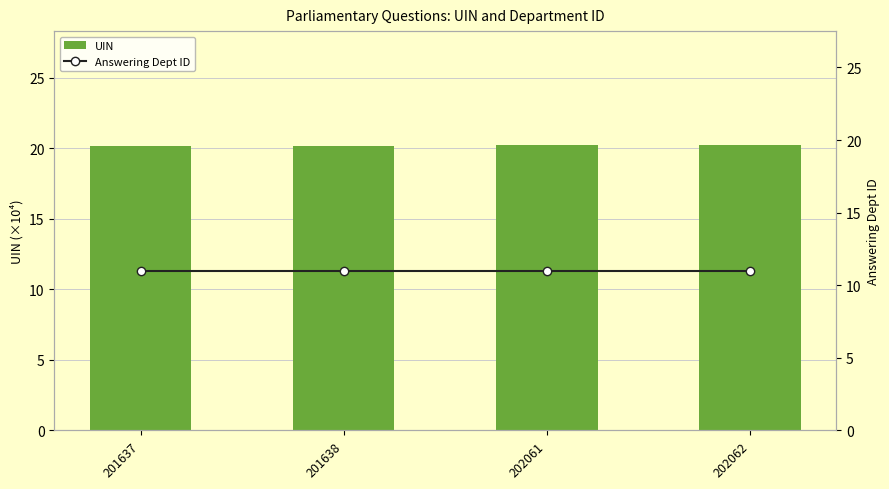

Reading right to left, extract all data points from this chart.

UIN: 20.2	20.2	20.2	20.2
Answering Dept ID: 11.0	11.0	11.0	11.0